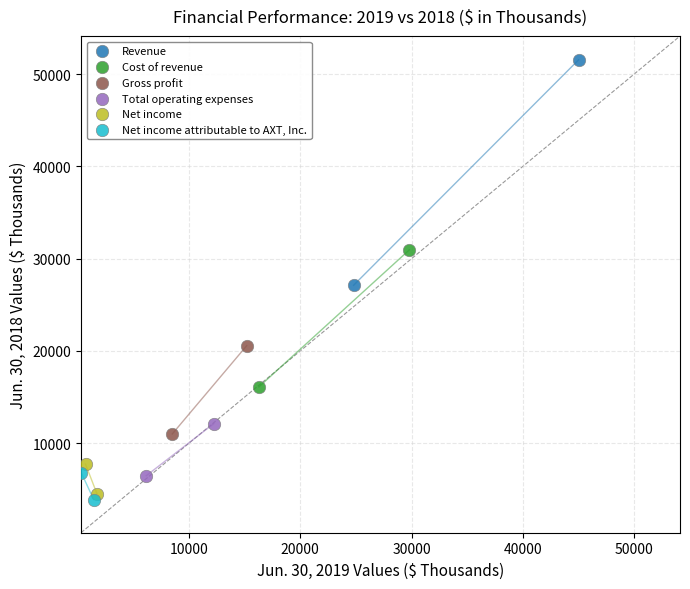

Which series contains the highest Y value?

Revenue